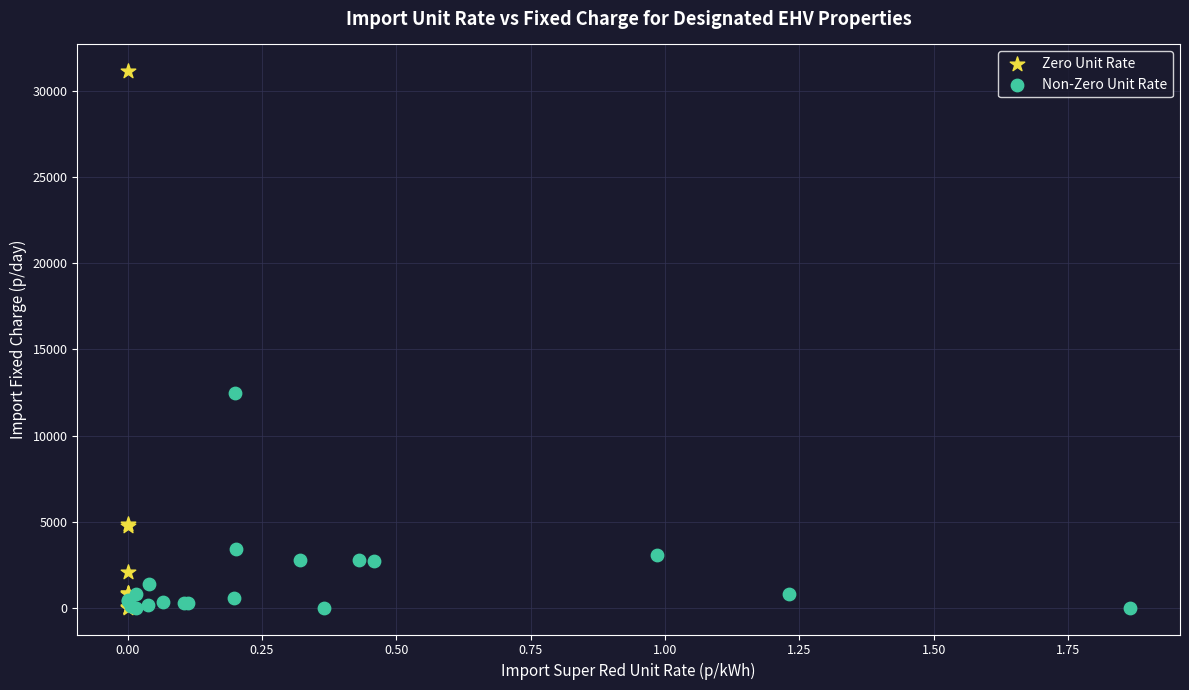

Which series has the widest spread of Y values?

Zero Unit Rate